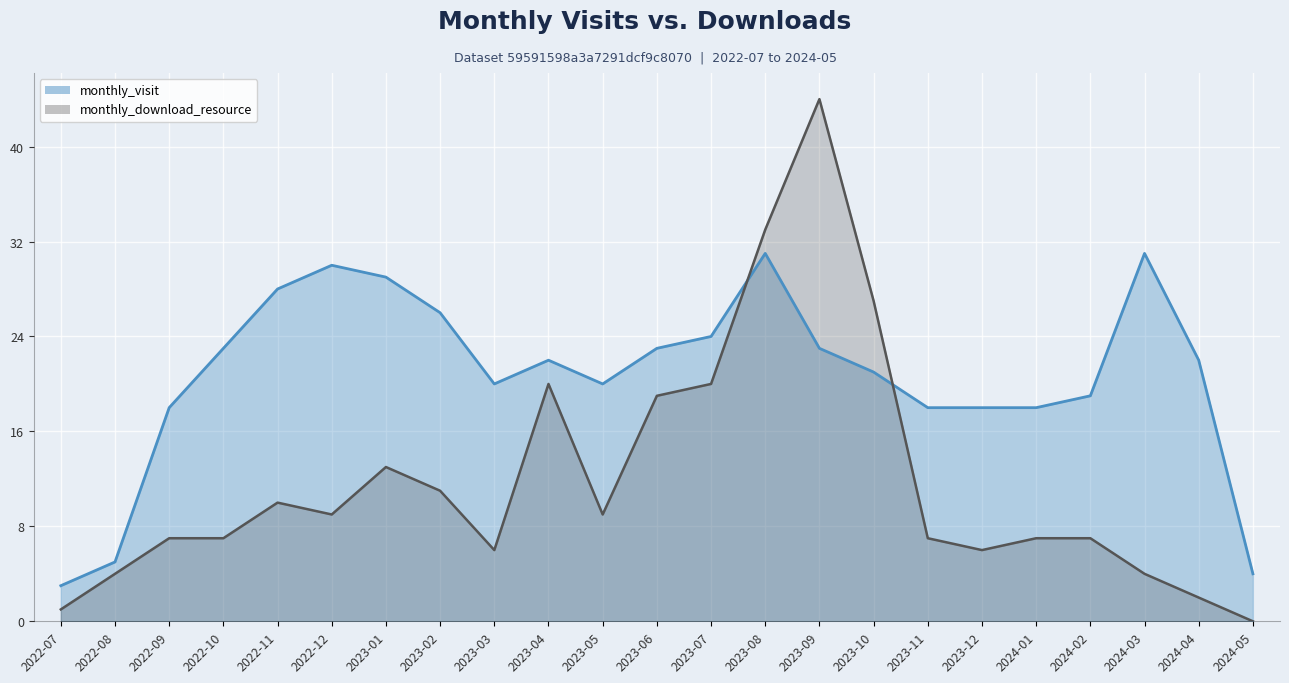

At which category does monthly_visit reach its first local peak?

2022-12